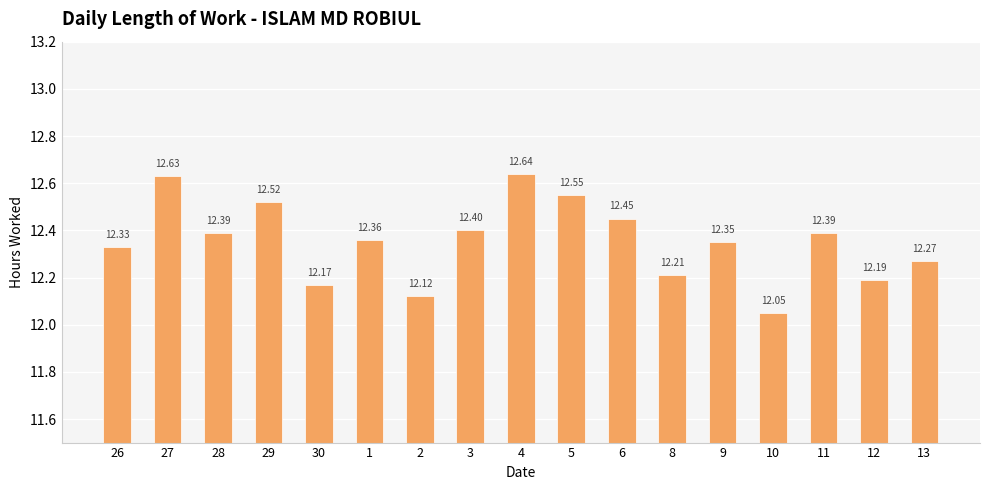

Is it true that the value at 6 is 5.9?

False